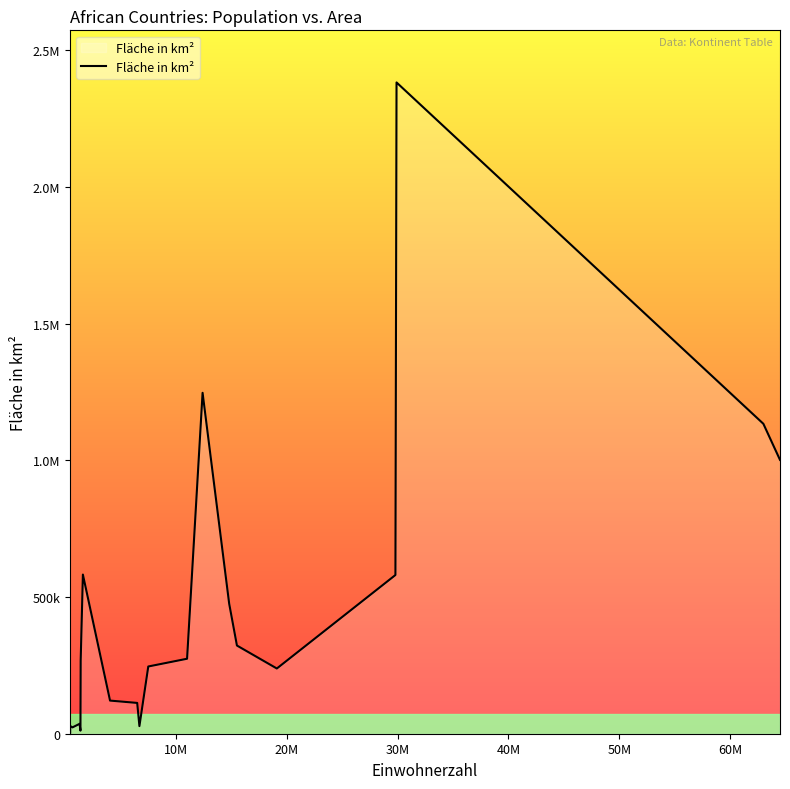

Reading right to left, list all the values displayed in this chart.

1001449	1133380	2381741	580367	238535	322463	475442	1246700	274200	245857	27834	112622	121144	582000	267667	11295	36125	23200	28051	4033